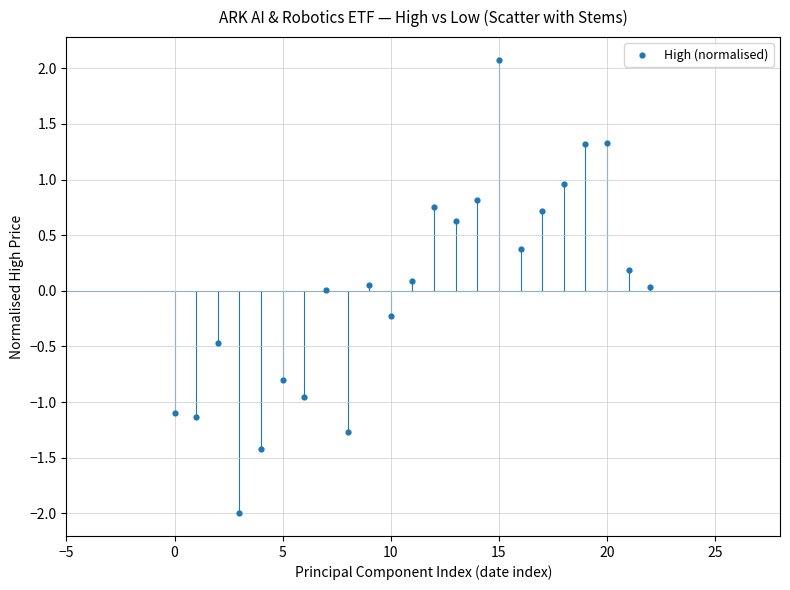

What is the range of Y values (max minus min)?

4.1